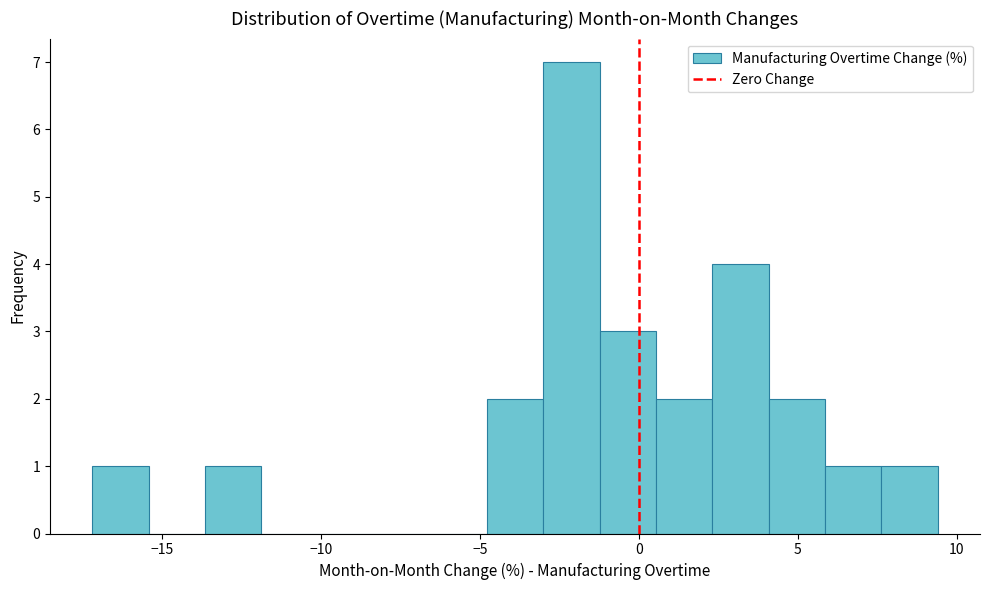

Around what value on the x-axis is the tallest bar? Give the approximate position of its centre, as read against the axis.

-2.0